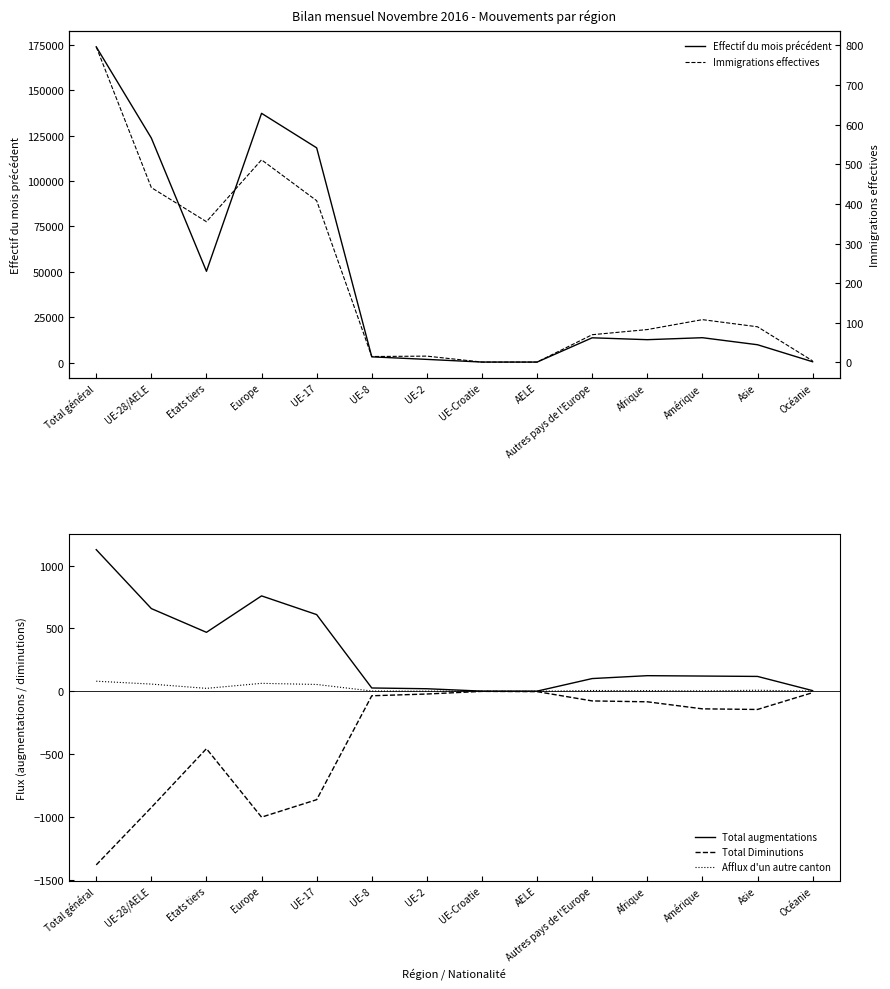

What position from the left is Afrique?

11